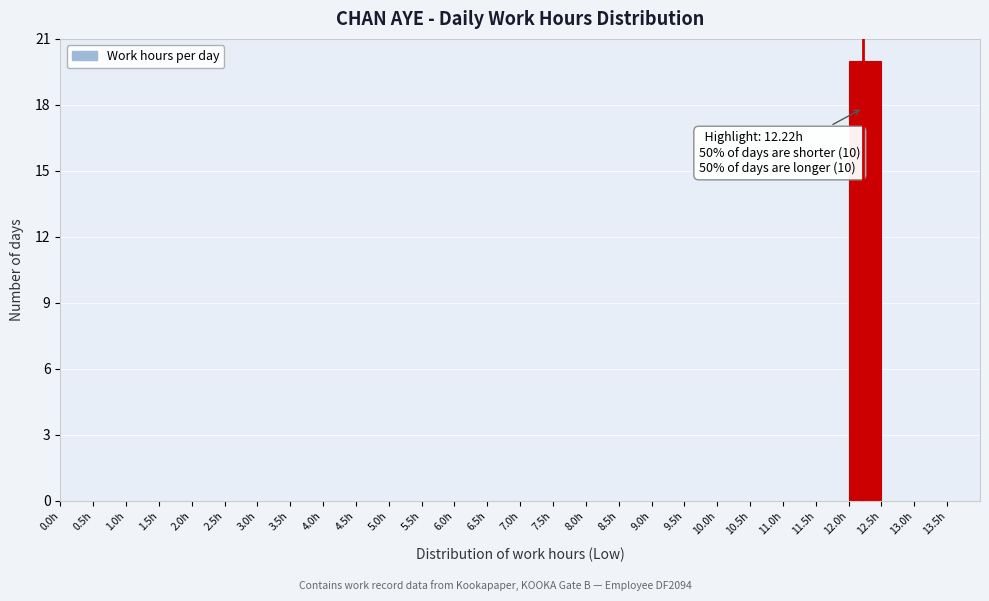

Over which range of the x-axis is the bar tallest?

12.0 to 12.5